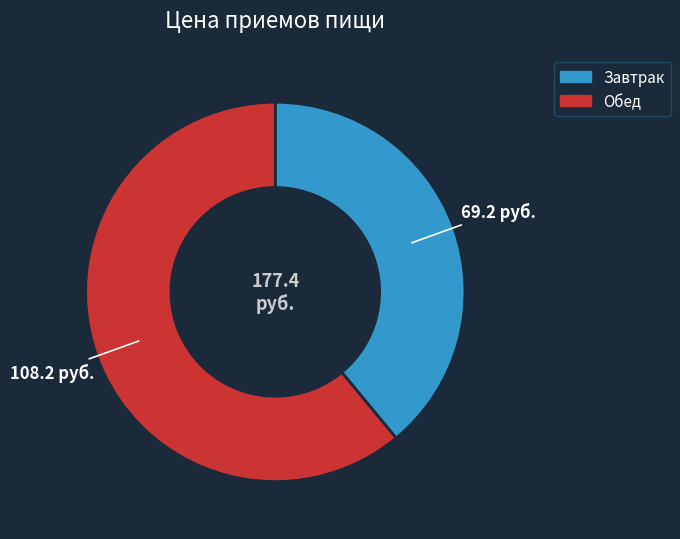

Is the sum of Завтрак and Обед greater than half?

Yes